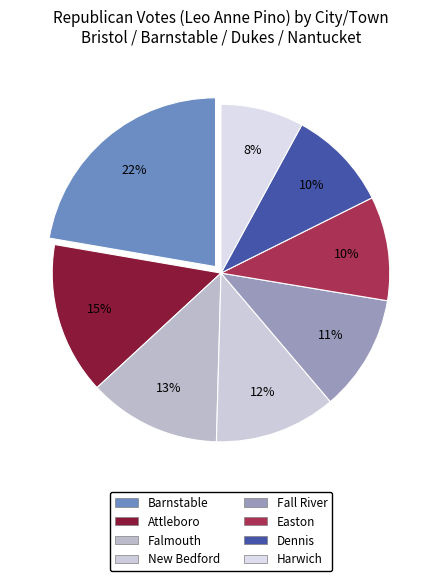

How many slices are in this pie chart?

8